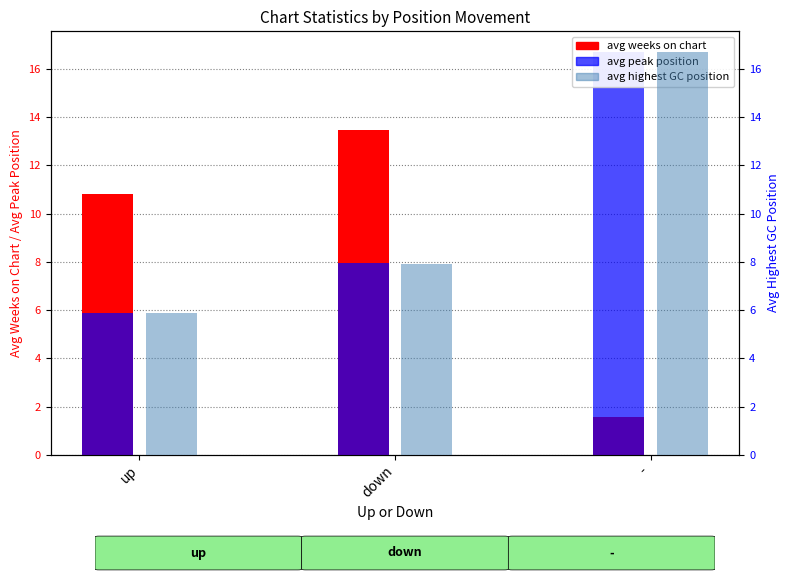

Does the chart contain any negative values?

No